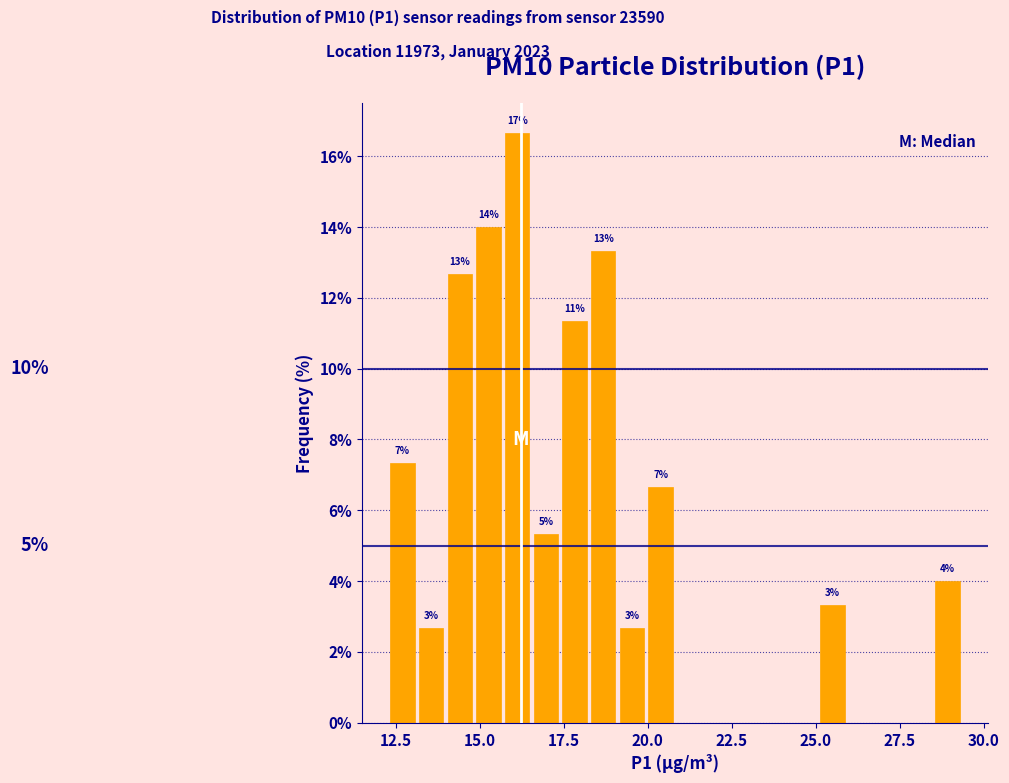

Around what value on the x-axis is the tallest bar? Give the approximate position of its centre, as read against the axis.

16.0